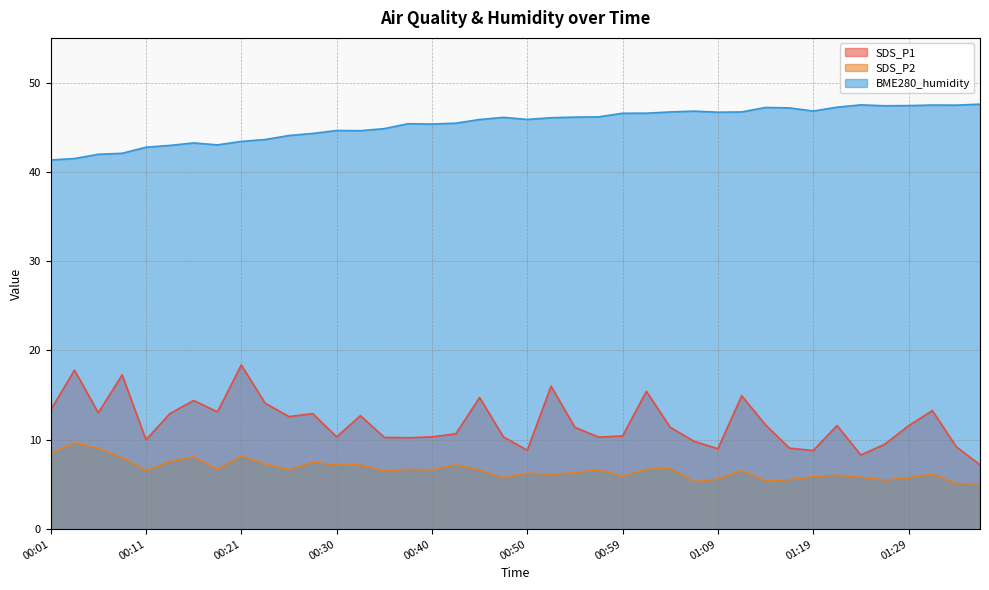

True or false: BME280_humidity has more than 0 interior local peaks.

True